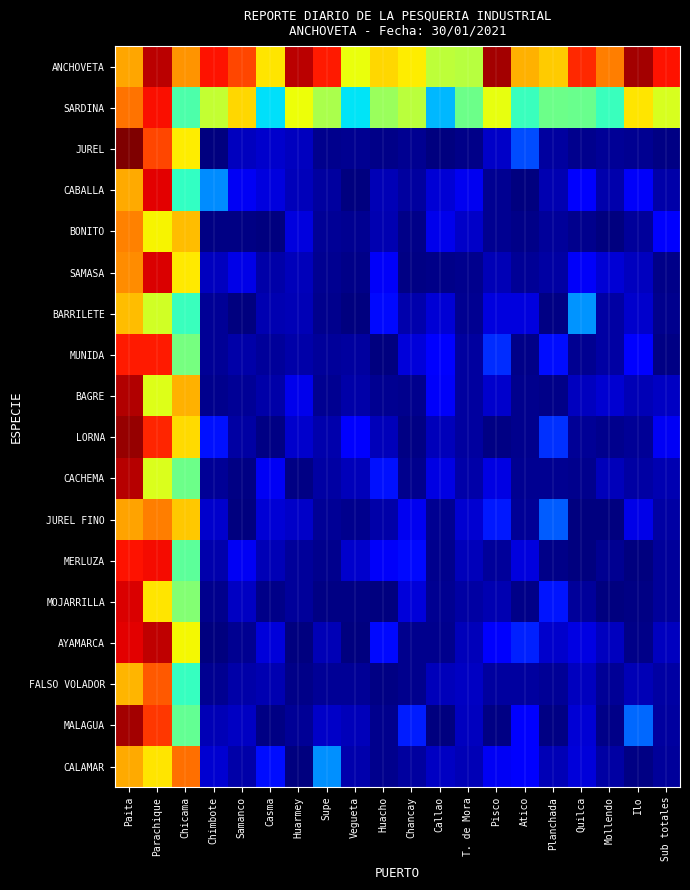

Reading left to right, extract all data points from this chart.

ANCHOVETA: Paita=0.7	Parachique=0.9	Chicama=0.8	Chimbote=0.9	Samanco=0.8	Casma=0.7	Huarmey=0.9	Supe=0.9	Vegueta=0.6	Huacho=0.7	Chancay=0.7	Callao=0.6	T. de Mora=0.6	Pisco=1.0	Atico=0.7	Planchada=0.7	Quilca=0.9	Mollendo=0.8	Ilo=1.0	Sub totales=0.9
SARDINA: Paita=0.8	Parachique=0.9	Chicama=0.4	Chimbote=0.6	Samanco=0.7	Casma=0.3	Huarmey=0.6	Supe=0.6	Vegueta=0.3	Huacho=0.5	Chancay=0.6	Callao=0.3	T. de Mora=0.5	Pisco=0.6	Atico=0.4	Planchada=0.5	Quilca=0.5	Mollendo=0.4	Ilo=0.7	Sub totales=0.6
JUREL: Paita=1.0	Parachique=0.8	Chicama=0.7	Chimbote=0.0	Samanco=0.1	Casma=0.1	Huarmey=0.1	Supe=0.0	Vegueta=0.0	Huacho=0.0	Chancay=0.0	Callao=0.0	T. de Mora=0.0	Pisco=0.1	Atico=0.2	Planchada=0.0	Quilca=0.0	Mollendo=0.0	Ilo=0.0	Sub totales=0.0
CABALLA: Paita=0.7	Parachique=0.9	Chicama=0.4	Chimbote=0.3	Samanco=0.1	Casma=0.1	Huarmey=0.1	Supe=0.0	Vegueta=0.0	Huacho=0.0	Chancay=0.0	Callao=0.1	T. de Mora=0.1	Pisco=0.0	Atico=0.0	Planchada=0.0	Quilca=0.1	Mollendo=0.0	Ilo=0.1	Sub totales=0.0
BONITO: Paita=0.8	Parachique=0.7	Chicama=0.7	Chimbote=0.0	Samanco=0.0	Casma=0.0	Huarmey=0.1	Supe=0.0	Vegueta=0.0	Huacho=0.0	Chancay=0.0	Callao=0.1	T. de Mora=0.1	Pisco=0.0	Atico=0.0	Planchada=0.0	Quilca=0.0	Mollendo=0.0	Ilo=0.0	Sub totales=0.1
SAMASA: Paita=0.8	Parachique=0.9	Chicama=0.7	Chimbote=0.1	Samanco=0.1	Casma=0.0	Huarmey=0.1	Supe=0.0	Vegueta=0.0	Huacho=0.1	Chancay=0.0	Callao=0.0	T. de Mora=0.0	Pisco=0.0	Atico=0.0	Planchada=0.0	Quilca=0.1	Mollendo=0.1	Ilo=0.1	Sub totales=0.0
BARRILETE: Paita=0.7	Parachique=0.6	Chicama=0.4	Chimbote=0.0	Samanco=0.0	Casma=0.0	Huarmey=0.0	Supe=0.0	Vegueta=0.0	Huacho=0.1	Chancay=0.0	Callao=0.1	T. de Mora=0.0	Pisco=0.1	Atico=0.1	Planchada=0.0	Quilca=0.3	Mollendo=0.0	Ilo=0.1	Sub totales=0.0
MUNIDA: Paita=0.9	Parachique=0.9	Chicama=0.5	Chimbote=0.0	Samanco=0.0	Casma=0.0	Huarmey=0.0	Supe=0.0	Vegueta=0.0	Huacho=0.0	Chancay=0.1	Callao=0.1	T. de Mora=0.0	Pisco=0.2	Atico=0.0	Planchada=0.1	Quilca=0.0	Mollendo=0.0	Ilo=0.1	Sub totales=0.0
BAGRE: Paita=1.0	Parachique=0.6	Chicama=0.7	Chimbote=0.0	Samanco=0.0	Casma=0.0	Huarmey=0.1	Supe=0.0	Vegueta=0.0	Huacho=0.0	Chancay=0.0	Callao=0.1	T. de Mora=0.0	Pisco=0.1	Atico=0.0	Planchada=0.0	Quilca=0.1	Mollendo=0.1	Ilo=0.0	Sub totales=0.1
LORNA: Paita=1.0	Parachique=0.9	Chicama=0.7	Chimbote=0.1	Samanco=0.0	Casma=0.0	Huarmey=0.1	Supe=0.0	Vegueta=0.1	Huacho=0.1	Chancay=0.0	Callao=0.1	T. de Mora=0.0	Pisco=0.0	Atico=0.0	Planchada=0.2	Quilca=0.0	Mollendo=0.0	Ilo=0.0	Sub totales=0.1
CACHEMA: Paita=1.0	Parachique=0.6	Chicama=0.5	Chimbote=0.0	Samanco=0.0	Casma=0.1	Huarmey=0.0	Supe=0.0	Vegueta=0.1	Huacho=0.1	Chancay=0.0	Callao=0.1	T. de Mora=0.0	Pisco=0.1	Atico=0.0	Planchada=0.0	Quilca=0.0	Mollendo=0.1	Ilo=0.0	Sub totales=0.0
JUREL FINO: Paita=0.7	Parachique=0.8	Chicama=0.7	Chimbote=0.1	Samanco=0.0	Casma=0.1	Huarmey=0.1	Supe=0.0	Vegueta=0.0	Huacho=0.0	Chancay=0.1	Callao=0.0	T. de Mora=0.1	Pisco=0.1	Atico=0.0	Planchada=0.2	Quilca=0.0	Mollendo=0.0	Ilo=0.1	Sub totales=0.0
MERLUZA: Paita=0.9	Parachique=0.9	Chicama=0.5	Chimbote=0.0	Samanco=0.1	Casma=0.1	Huarmey=0.0	Supe=0.0	Vegueta=0.1	Huacho=0.1	Chancay=0.1	Callao=0.0	T. de Mora=0.1	Pisco=0.0	Atico=0.1	Planchada=0.0	Quilca=0.0	Mollendo=0.0	Ilo=0.0	Sub totales=0.0
MOJARRILLA: Paita=0.9	Parachique=0.7	Chicama=0.5	Chimbote=0.0	Samanco=0.1	Casma=0.0	Huarmey=0.0	Supe=0.0	Vegueta=0.0	Huacho=0.0	Chancay=0.1	Callao=0.0	T. de Mora=0.0	Pisco=0.0	Atico=0.0	Planchada=0.1	Quilca=0.0	Mollendo=0.0	Ilo=0.0	Sub totales=0.0
AYAMARCA: Paita=0.9	Parachique=0.9	Chicama=0.6	Chimbote=0.0	Samanco=0.0	Casma=0.1	Huarmey=0.0	Supe=0.0	Vegueta=0.0	Huacho=0.1	Chancay=0.0	Callao=0.0	T. de Mora=0.1	Pisco=0.1	Atico=0.2	Planchada=0.1	Quilca=0.1	Mollendo=0.1	Ilo=0.0	Sub totales=0.1
FALSO VOLADOR: Paita=0.7	Parachique=0.8	Chicama=0.4	Chimbote=0.0	Samanco=0.0	Casma=0.0	Huarmey=0.0	Supe=0.0	Vegueta=0.0	Huacho=0.0	Chancay=0.0	Callao=0.1	T. de Mora=0.1	Pisco=0.0	Atico=0.0	Planchada=0.0	Quilca=0.1	Mollendo=0.0	Ilo=0.0	Sub totales=0.0
MALAGUA: Paita=1.0	Parachique=0.8	Chicama=0.5	Chimbote=0.0	Samanco=0.1	Casma=0.0	Huarmey=0.0	Supe=0.1	Vegueta=0.1	Huacho=0.0	Chancay=0.2	Callao=0.0	T. de Mora=0.1	Pisco=0.0	Atico=0.1	Planchada=0.0	Quilca=0.1	Mollendo=0.0	Ilo=0.2	Sub totales=0.0
CALAMAR: Paita=0.7	Parachique=0.7	Chicama=0.8	Chimbote=0.1	Samanco=0.0	Casma=0.1	Huarmey=0.0	Supe=0.3	Vegueta=0.0	Huacho=0.0	Chancay=0.0	Callao=0.1	T. de Mora=0.0	Pisco=0.1	Atico=0.1	Planchada=0.0	Quilca=0.1	Mollendo=0.0	Ilo=0.0	Sub totales=0.0